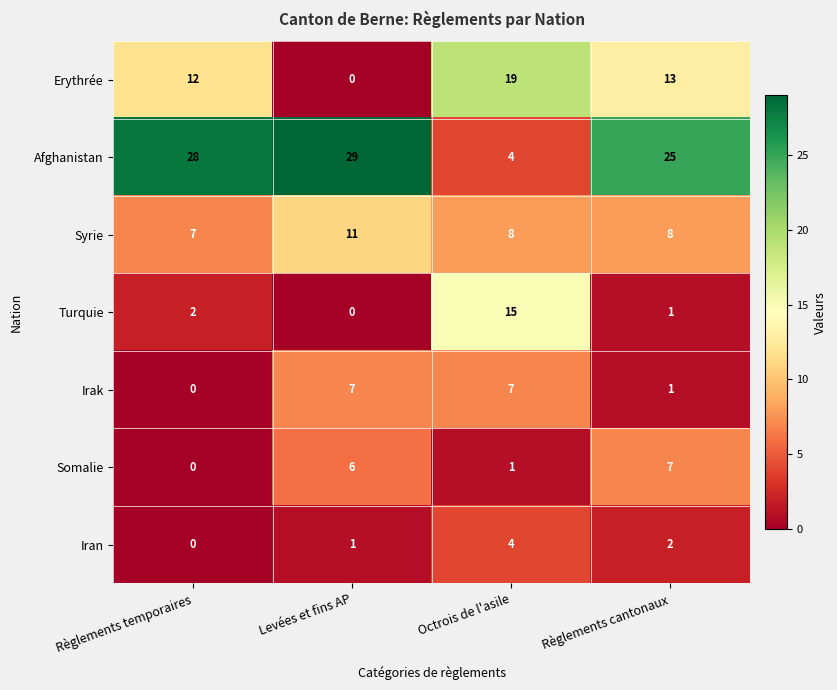

The value of Somalie at Règlements cantonaux is 7. True or false?

True